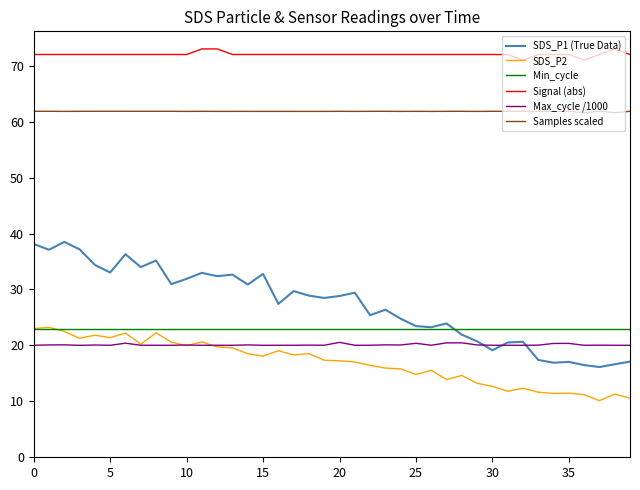

Which series has the widest spread of values?

SDS_P1 (True Data)